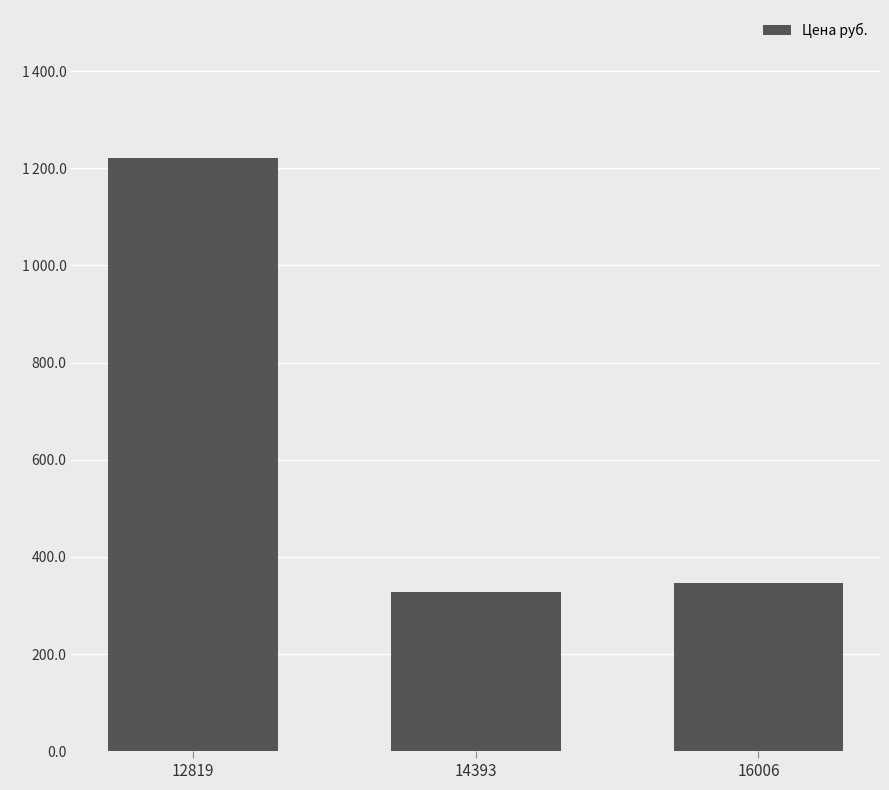

Rank the categories by value from highest to lowest.

12819, 16006, 14393